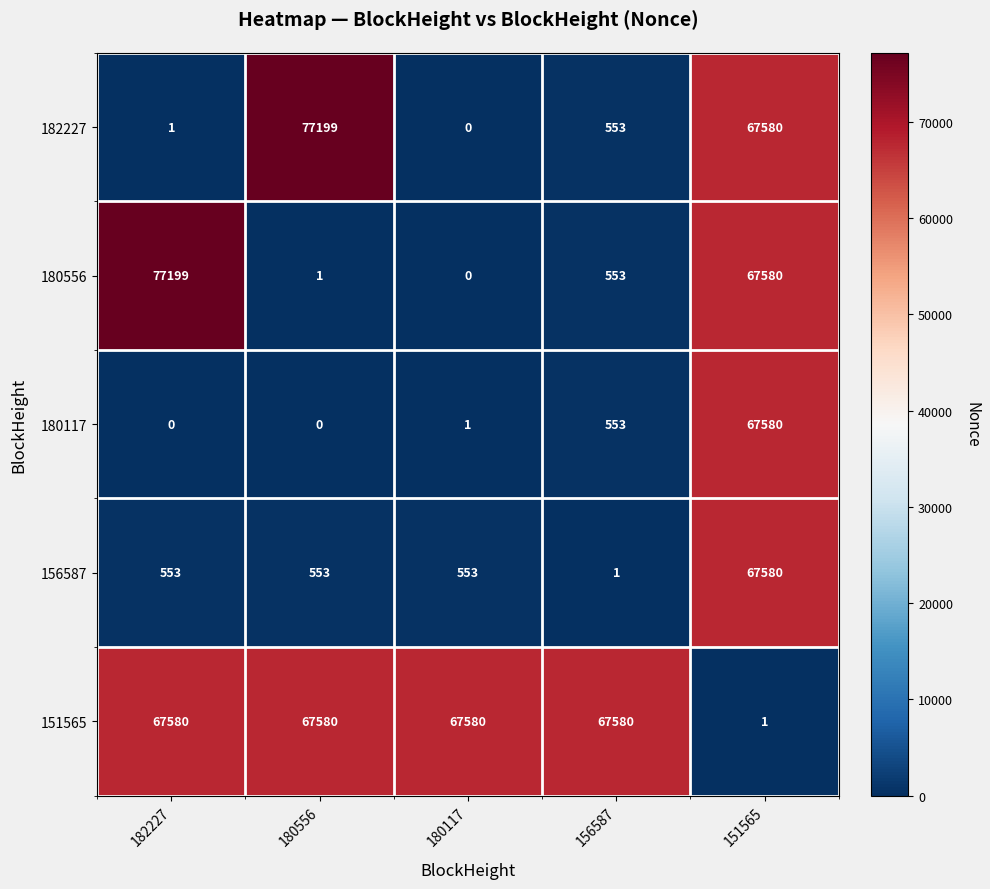

Which category has the highest value in the 182227 series?

180556